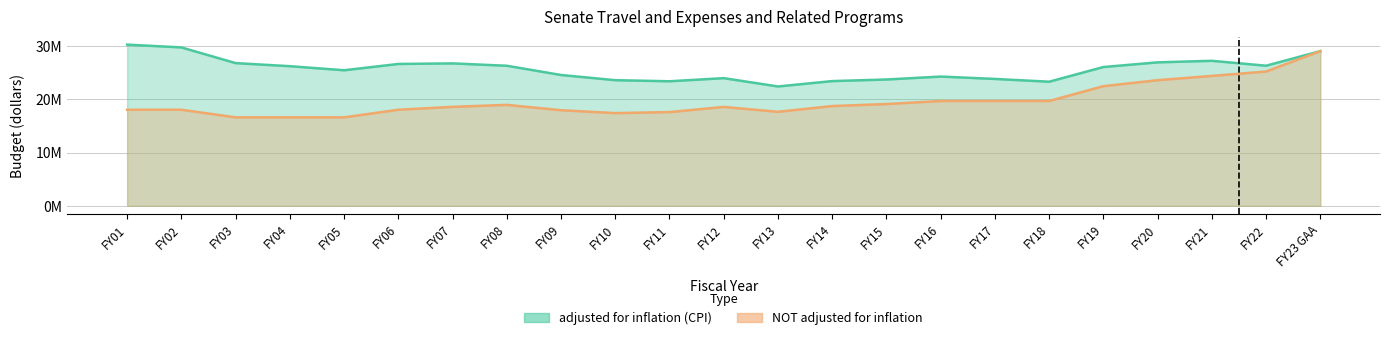

What position from the left is FY14?

14